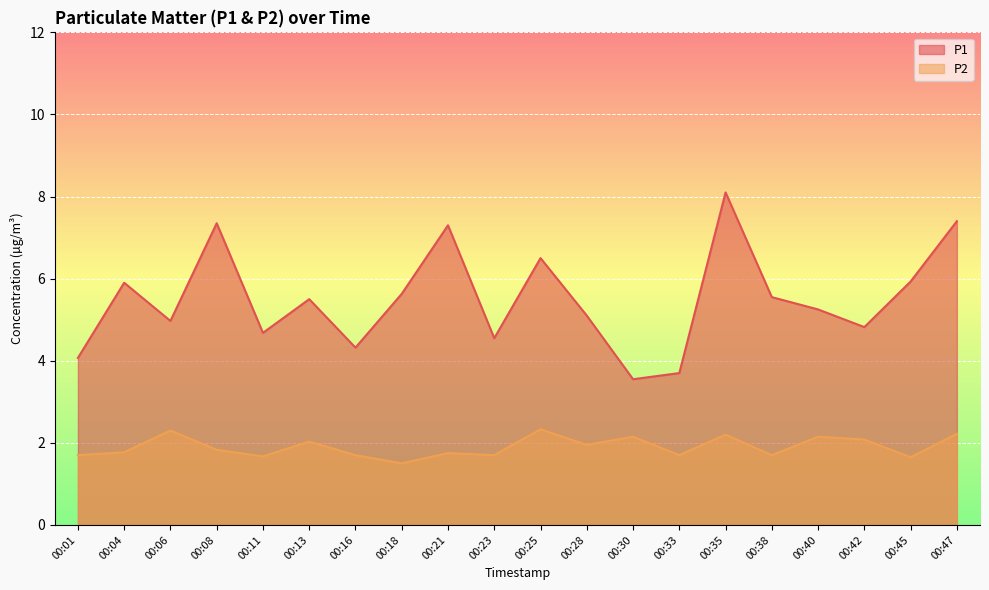

What is the sum of all P2 values?

38.1